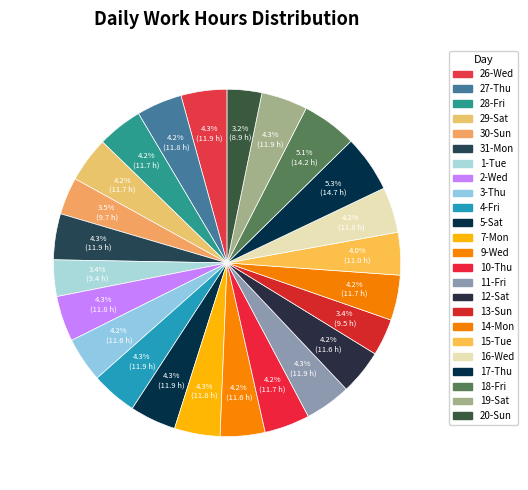

What percentage is the 2-Wed slice, to the nearest percent?

4%